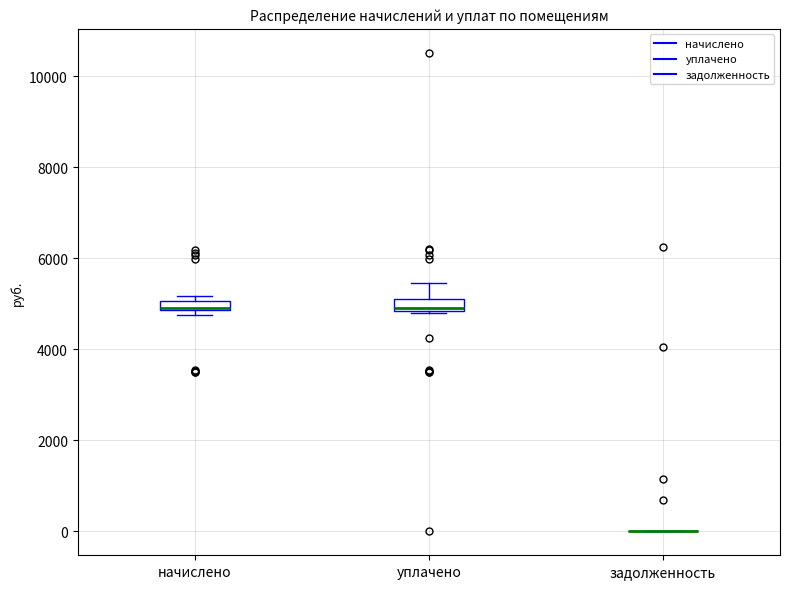

Where is the lower edge of the box for начислено on the y-axis? The values are not printed on the chart, so give them approximately, as read against the axis.

4800